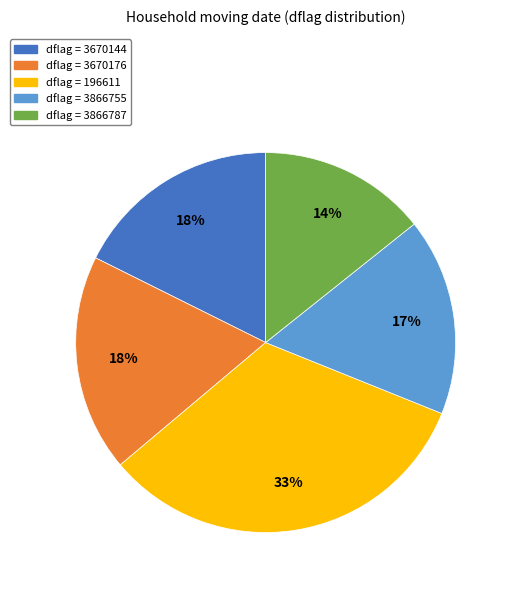

Is there any slice that represents more than half of the pie?

No